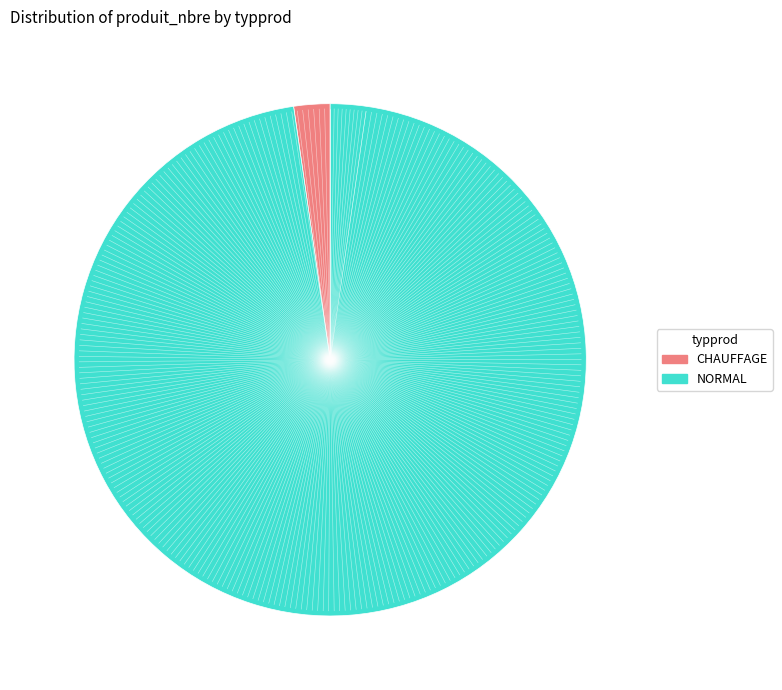

Count the number of slices in the pie.

2